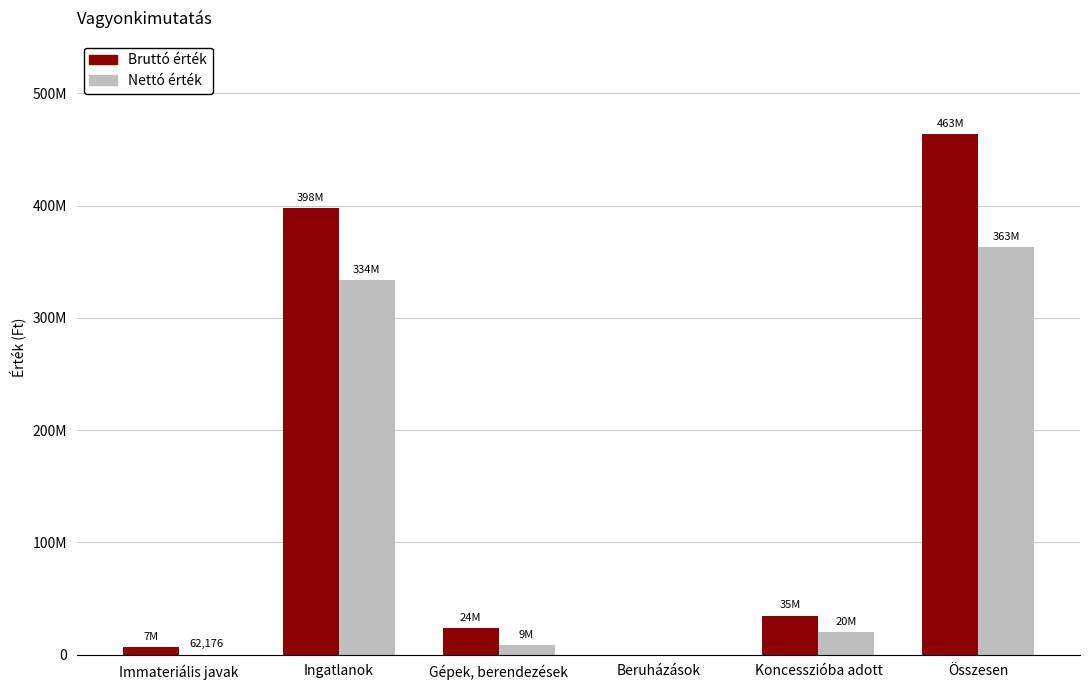

What position from the left is Immateriális javak?

1